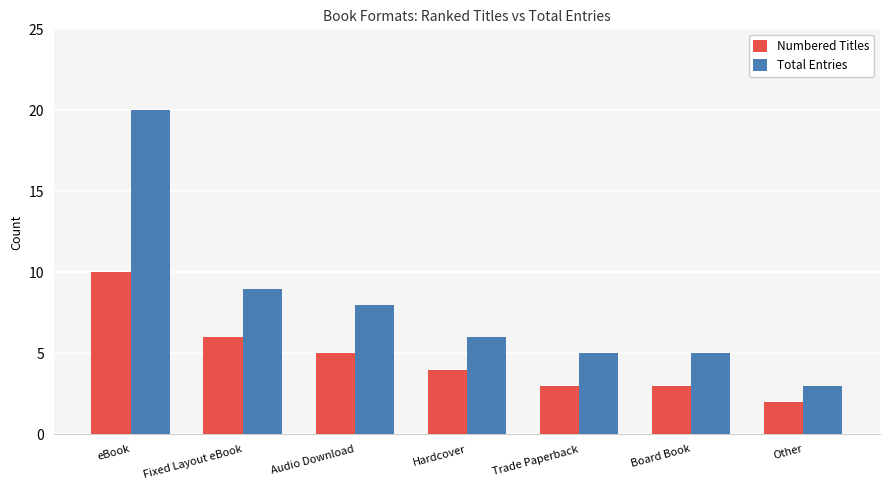

What is the sum of the Total Entries values at Trade Paperback and eBook?

25